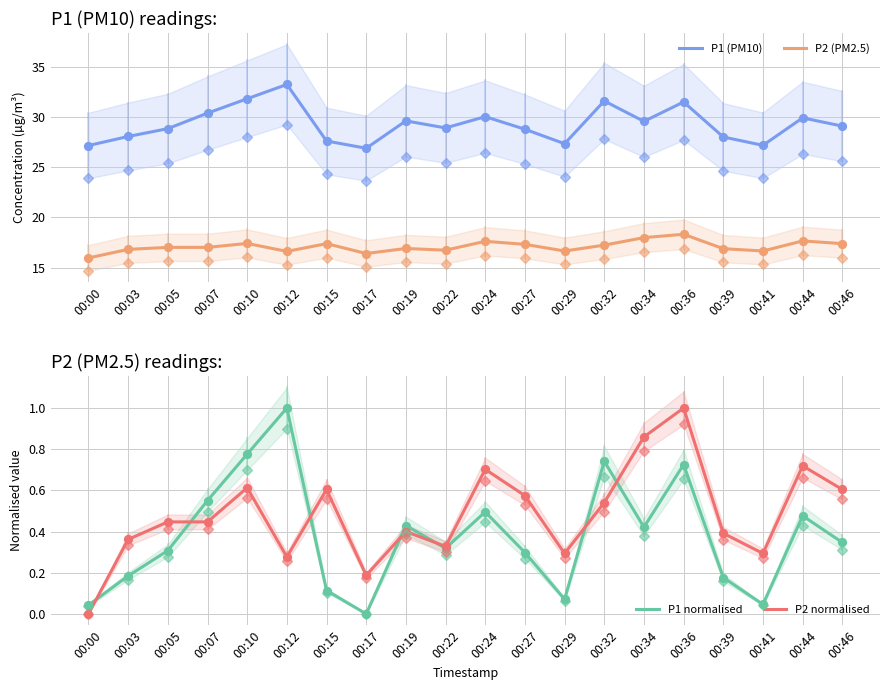

At which category is the sum across all series the highest?

00:36